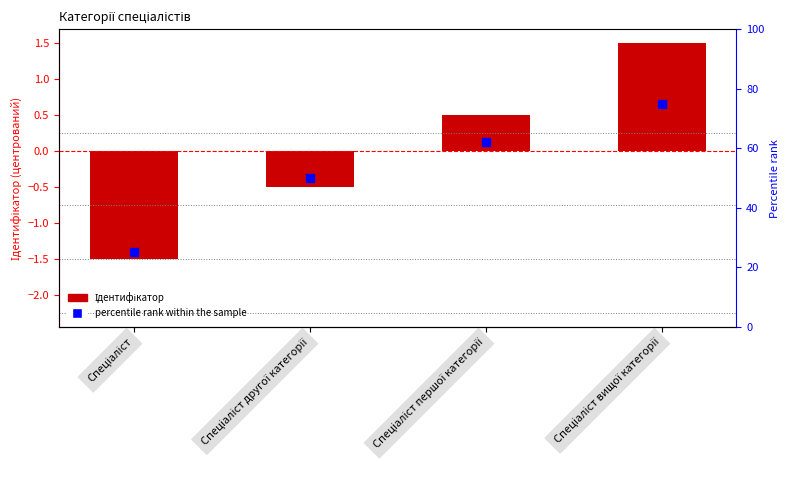

What are all the series names shown in the legend?

Ідентифікатор, percentile rank within the sample